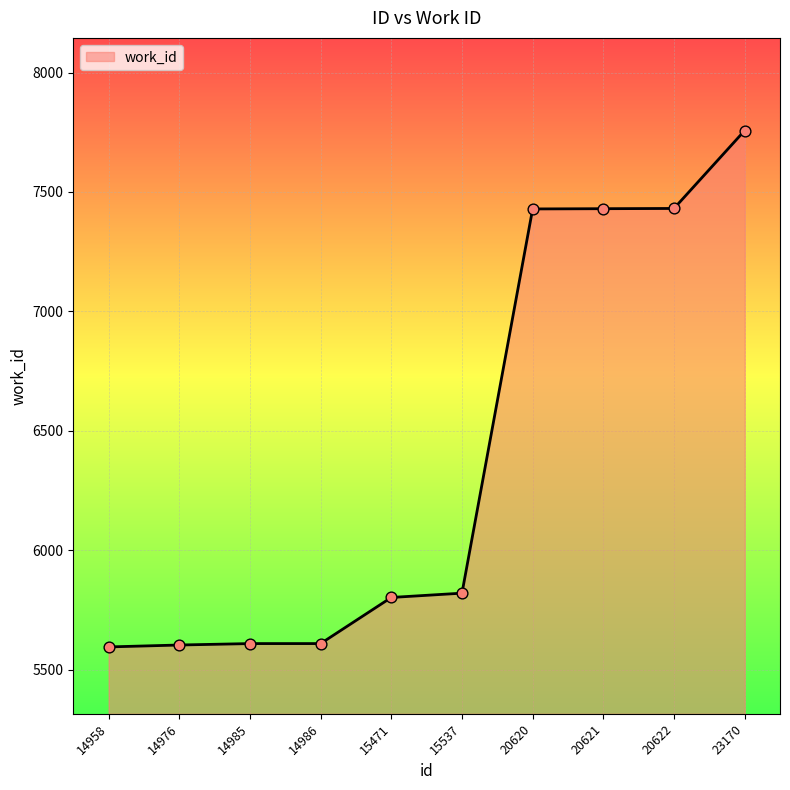

What is the change in value from 14958 to 15471?

+207